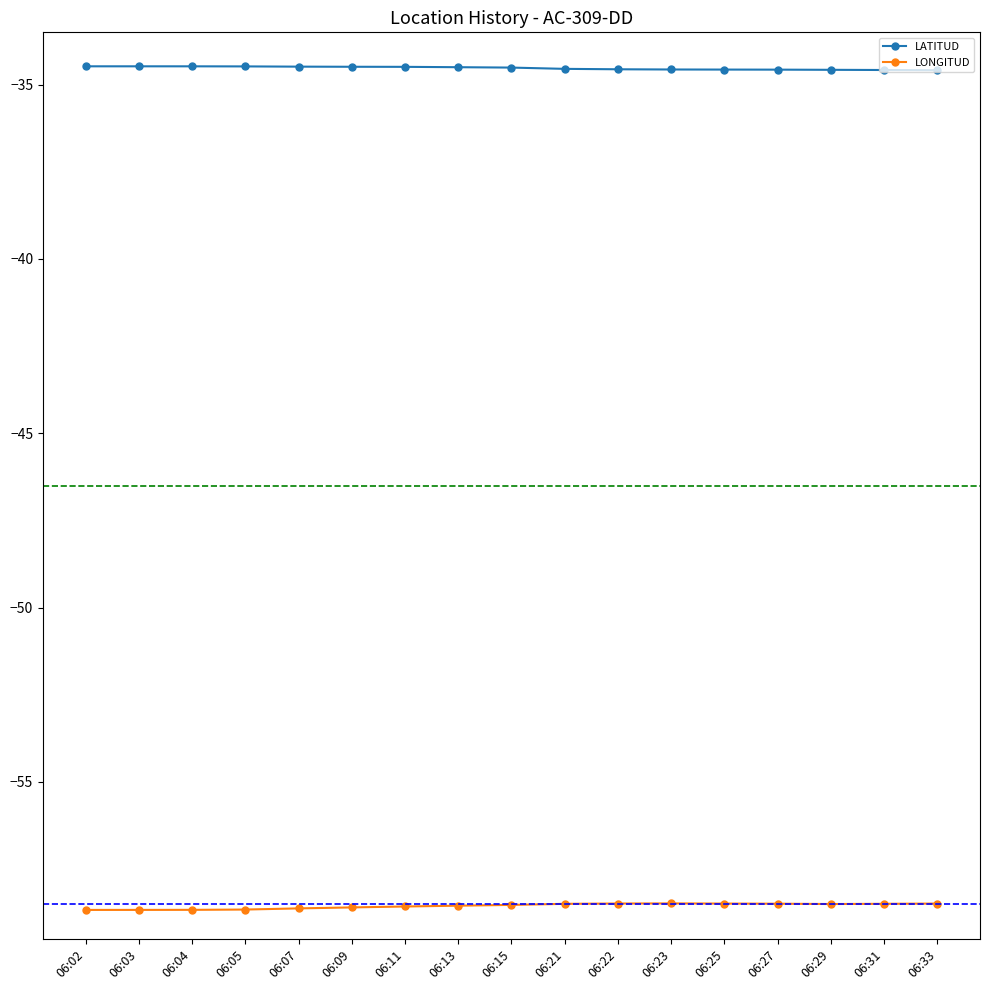

What value does the LONGITUD series have at 06:22?

-58.5